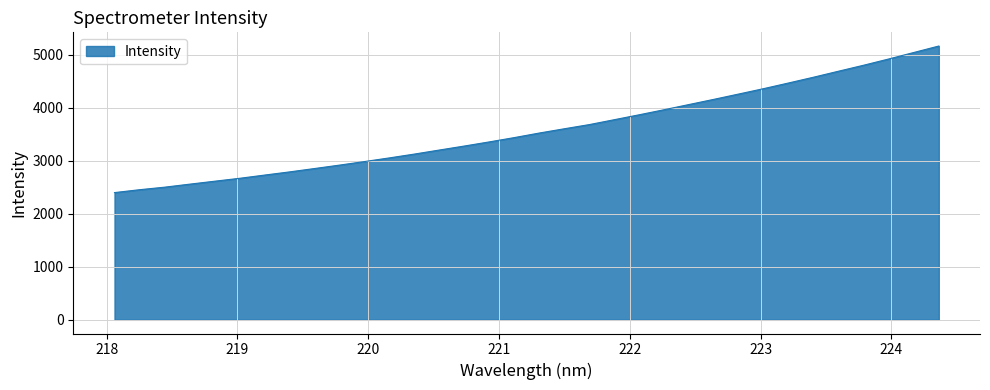

What is the minimum value shown in the chart?

2400.8